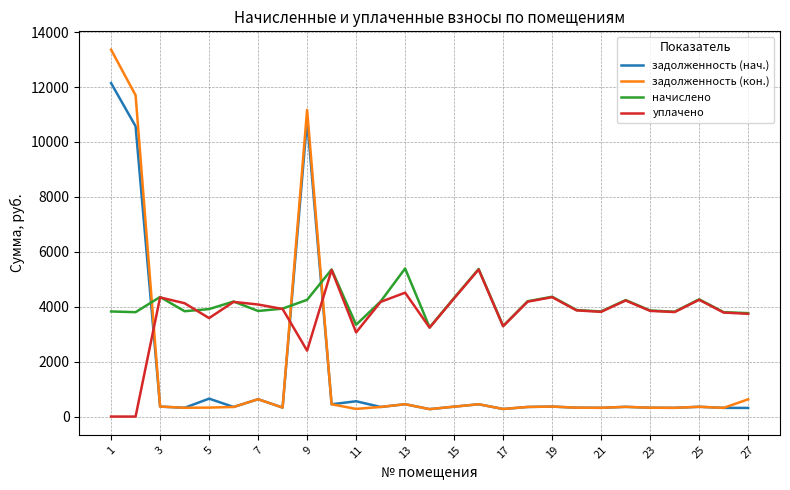

What is the difference between the second highest and minimum values in the задолженность (нач.) series?

10526.6